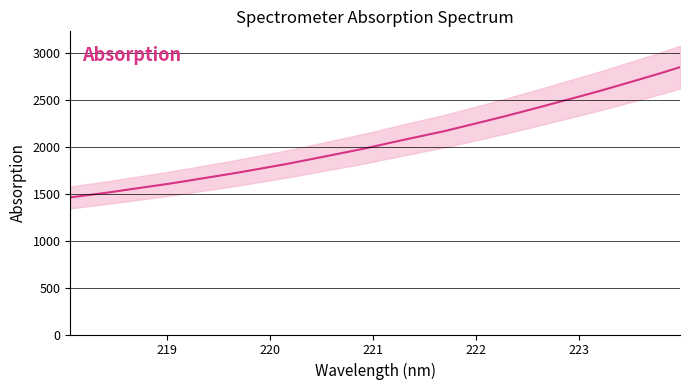

The value at 14 is 3159.4. True or false?

False